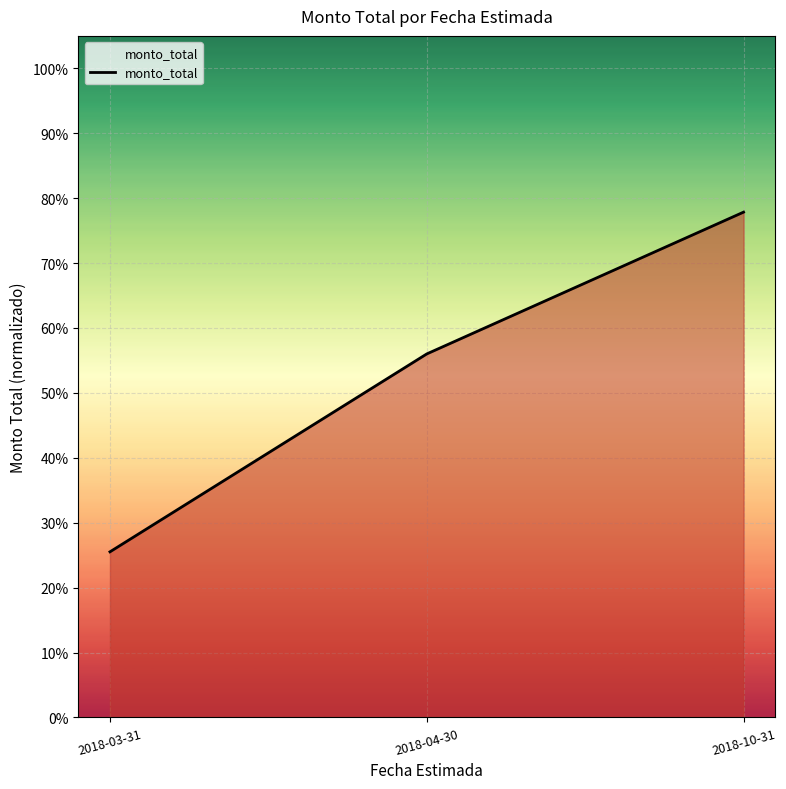

Reading right to left, transcribe all the data shown in this chart.

0.8	0.6	0.3